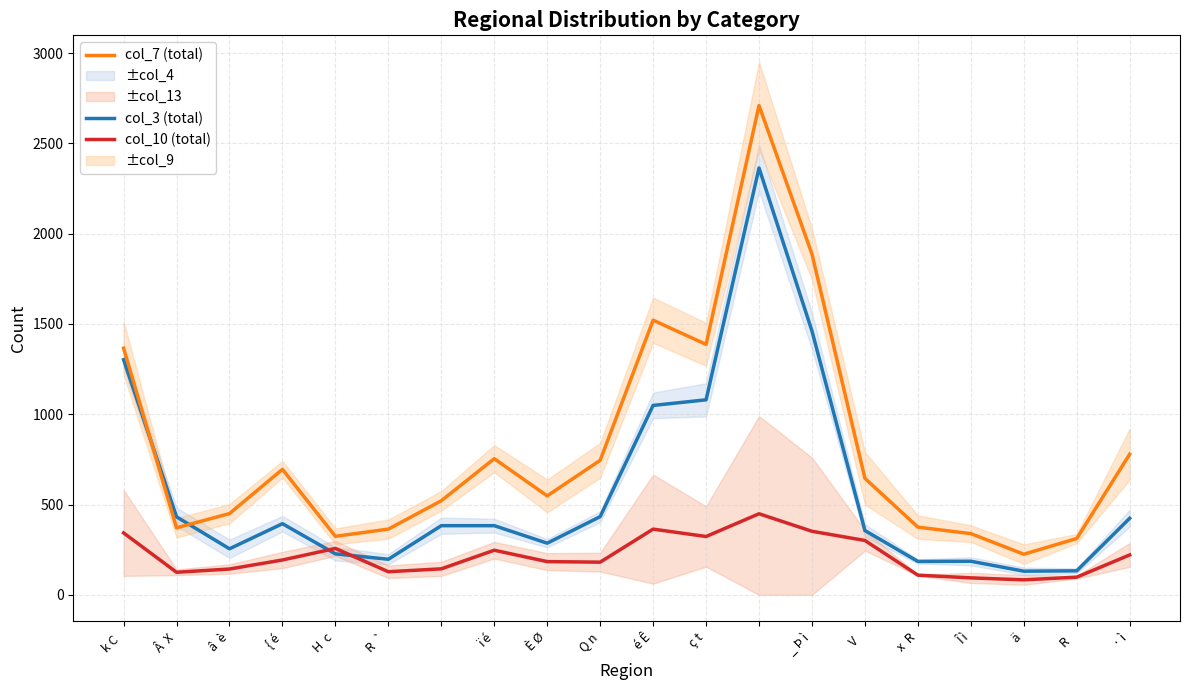

What is the sum of all col_10 (total) values?

4339